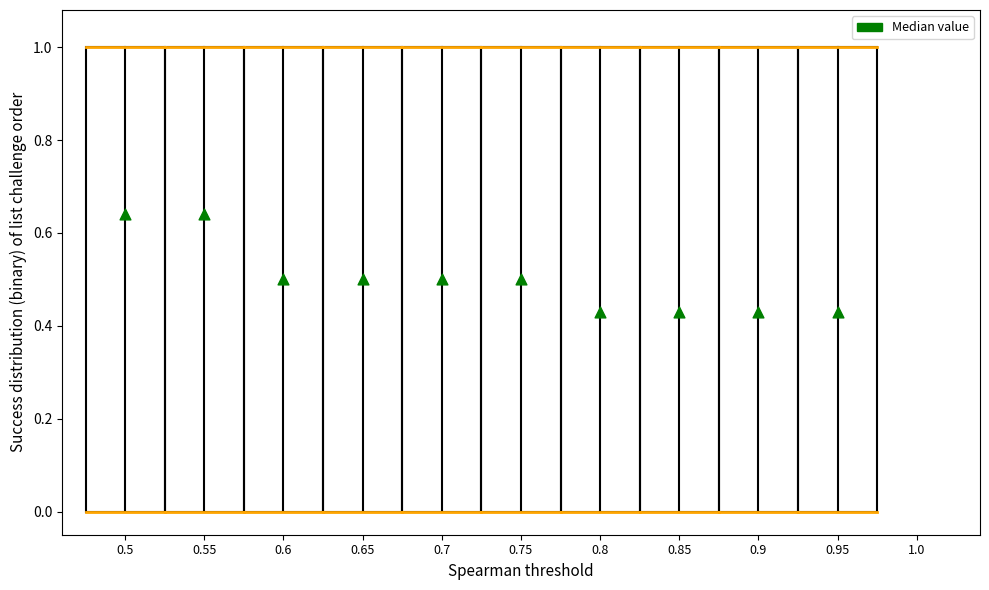

What is the average X value?

0.7